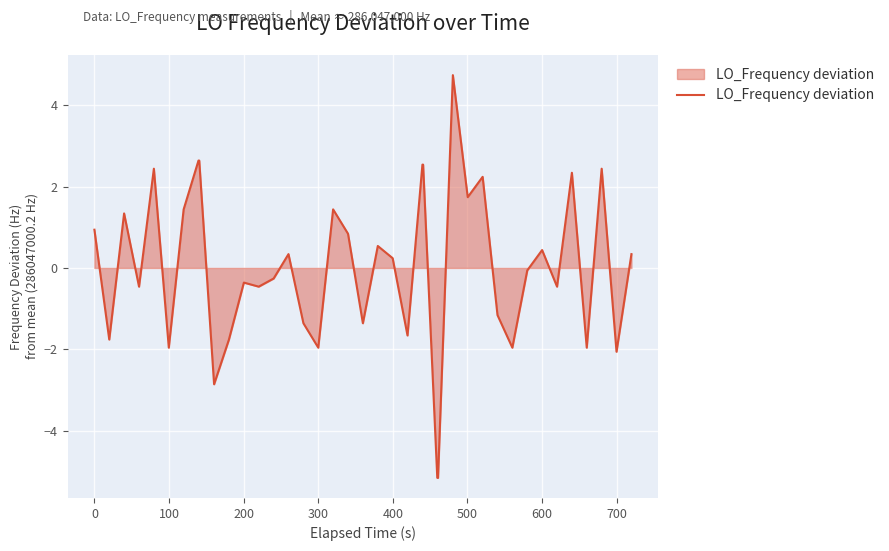

What is the minimum value shown in the chart?

-5.2